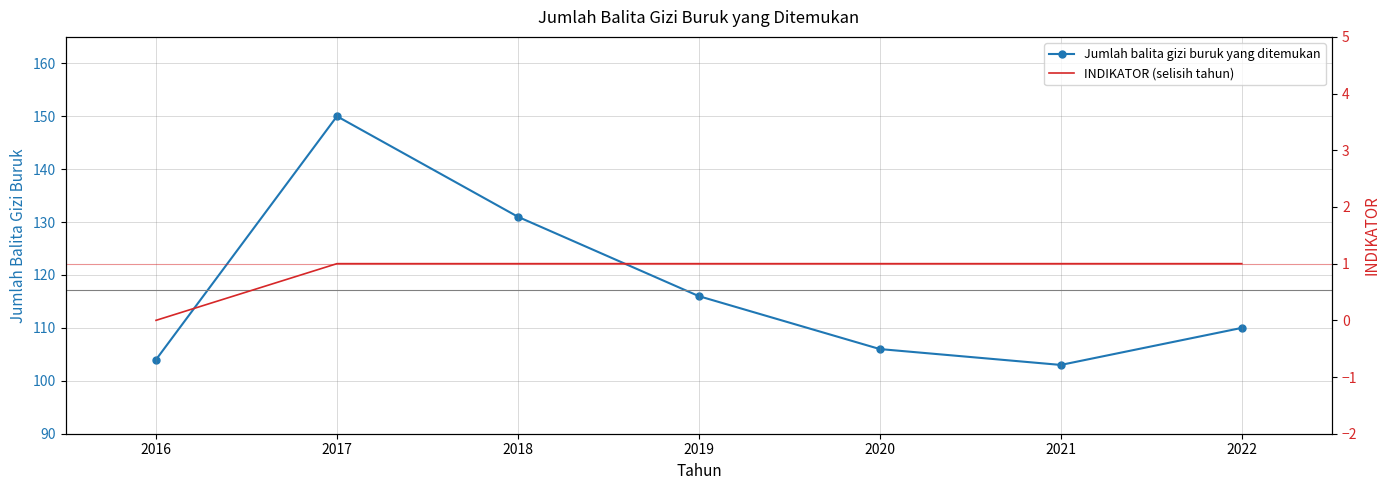

What is the spread (max minus min) of values at 2017?

149